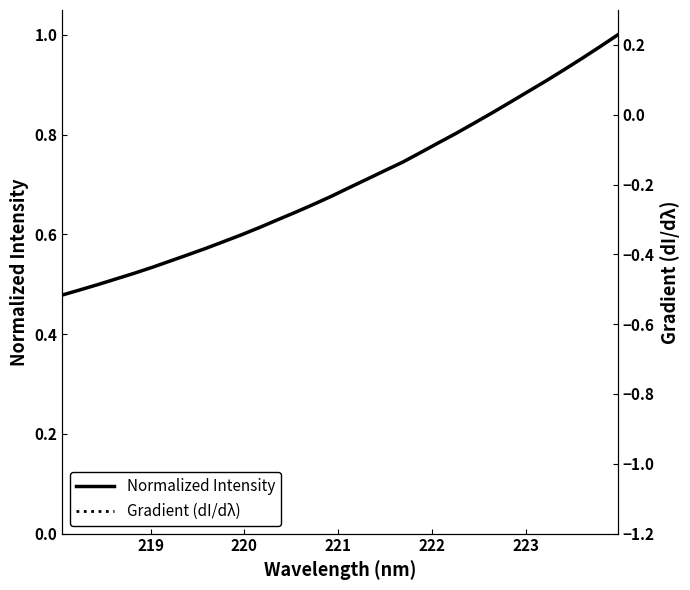

Is it true that Gradient (dI/dλ) equals 1.4 at 27?

False